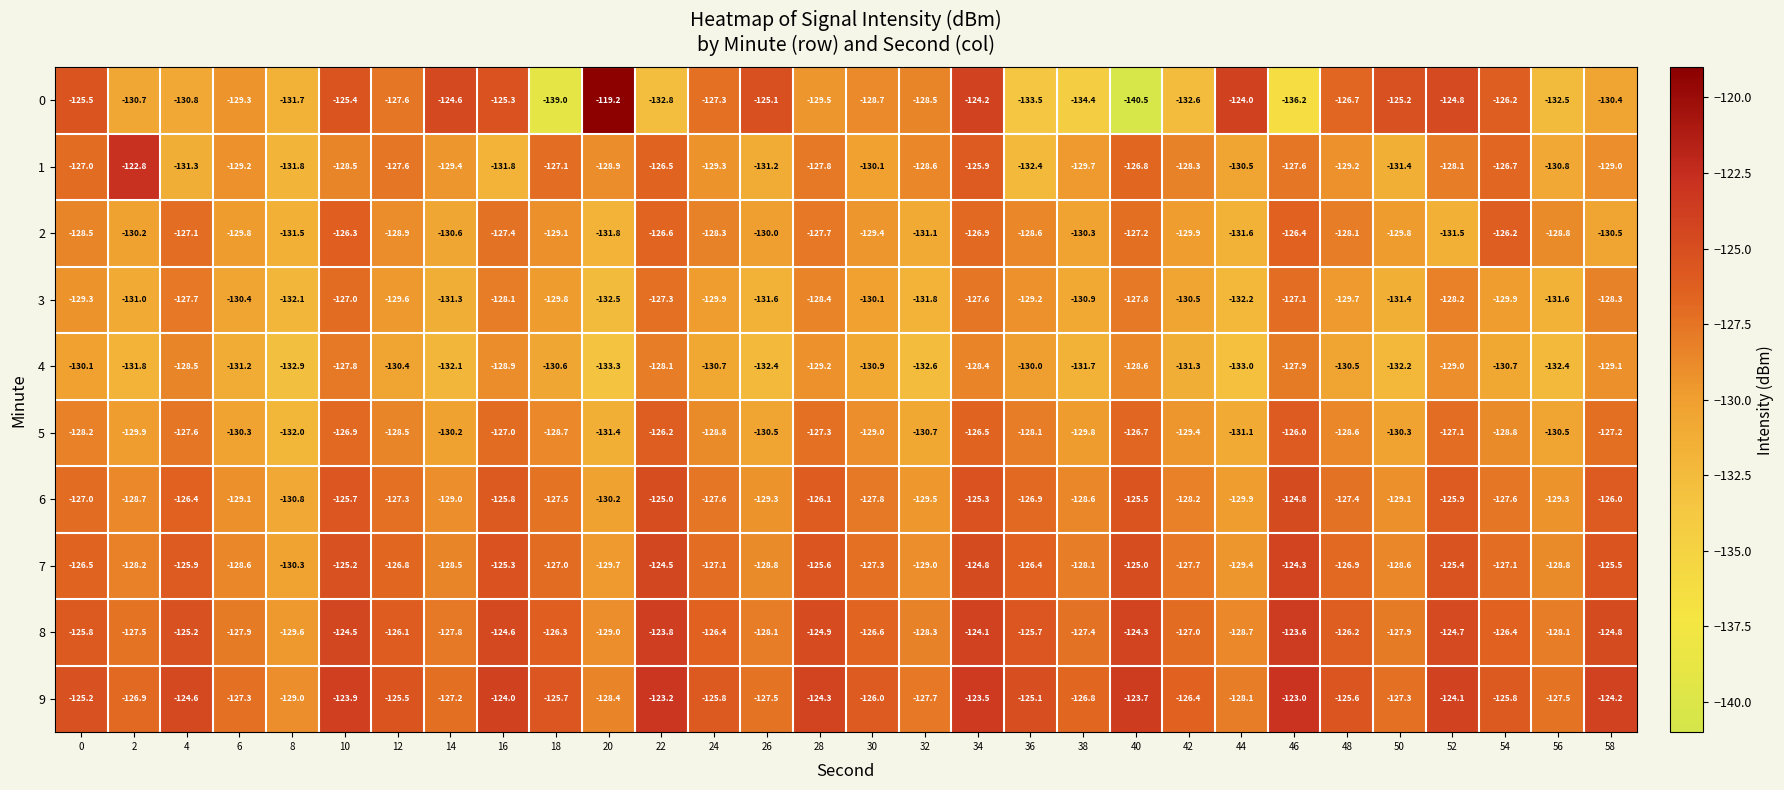

Is it true that 5 equals -55.9 at 24?

False